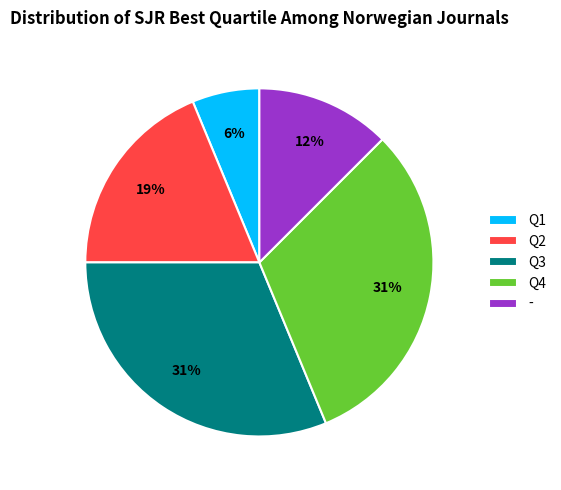

To the nearest percent, what percentage of the pie is Q2?

19%